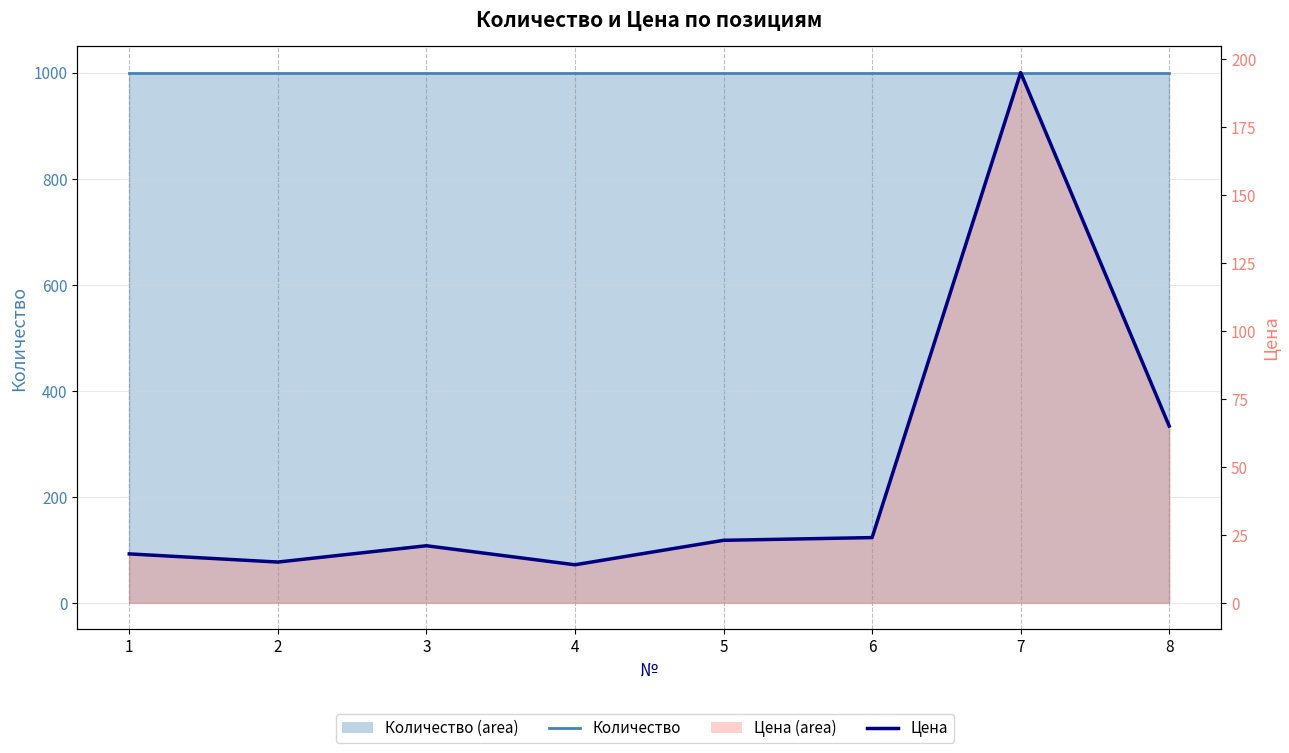

True or false: Количество and Цена cross at least once.

False